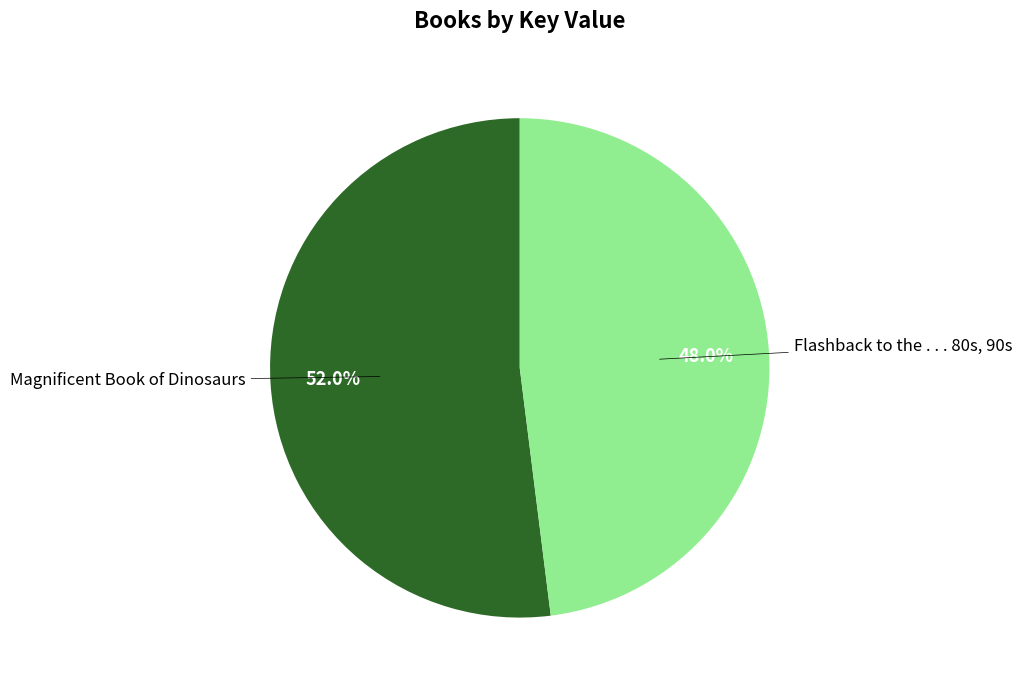

Is there any slice that represents more than half of the pie?

Yes